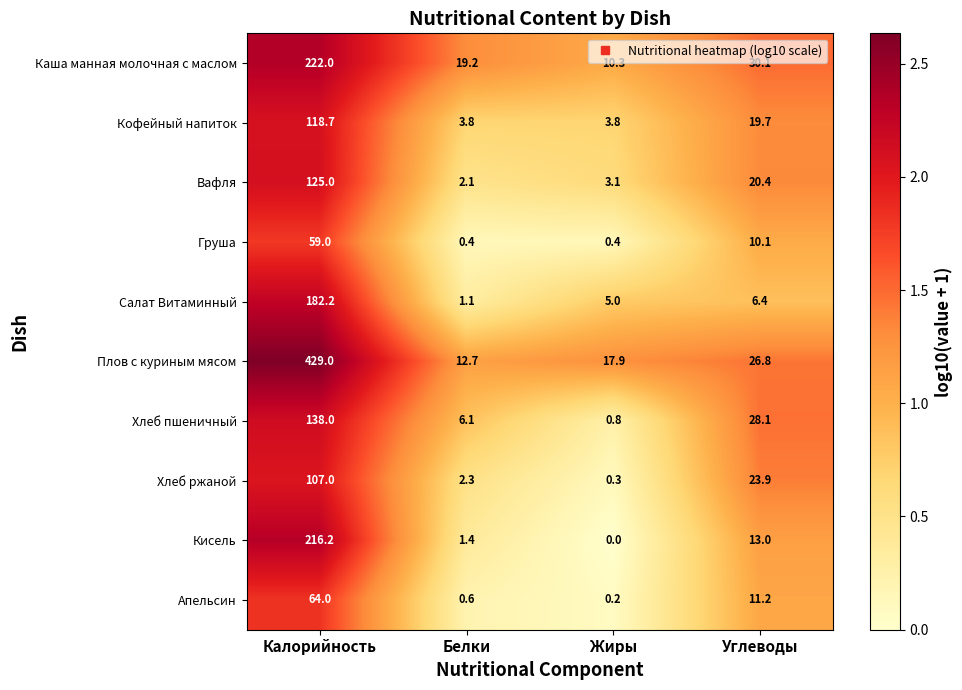

What is the difference between the maximum and minimum values in the Плов с куриным мясом series?

416.3